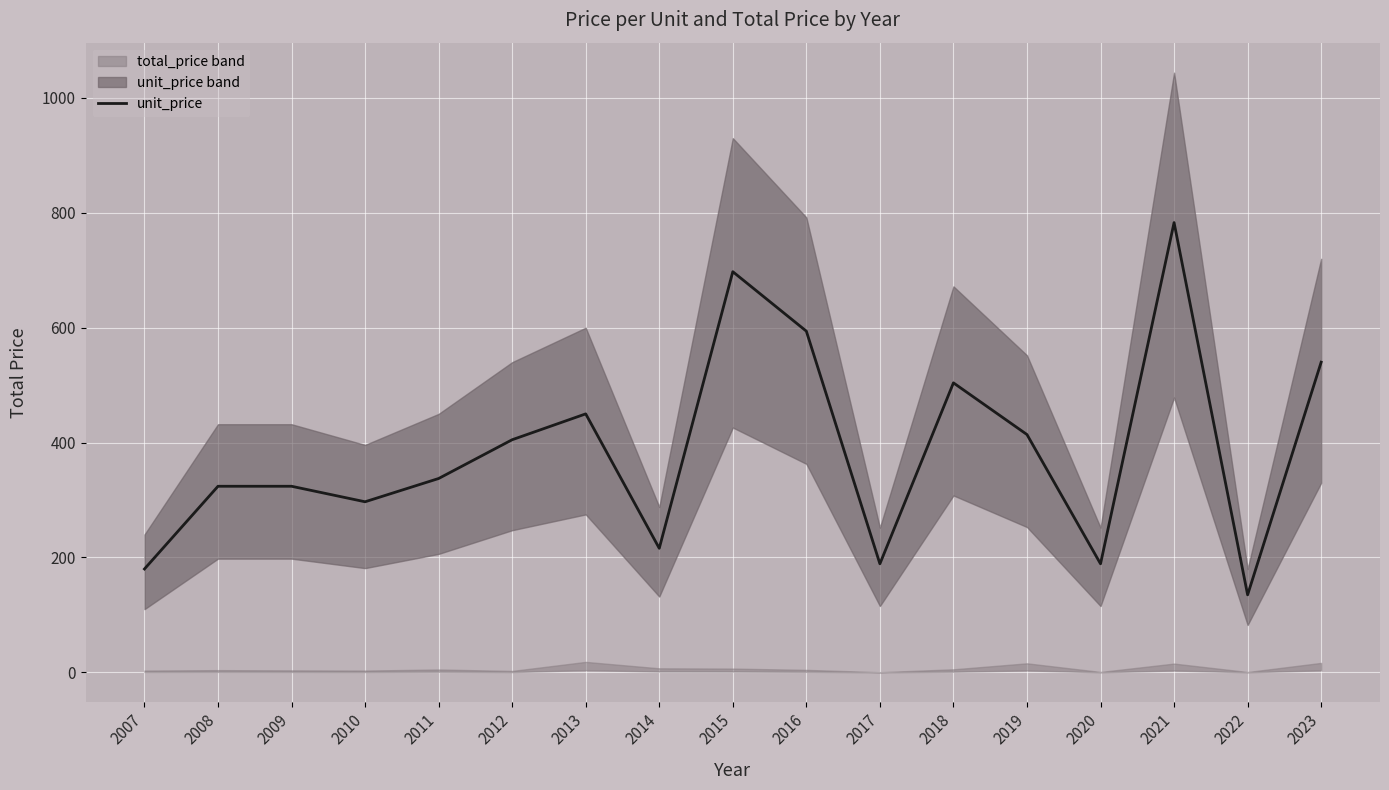

Where is the data nearest to the value 458?

2013